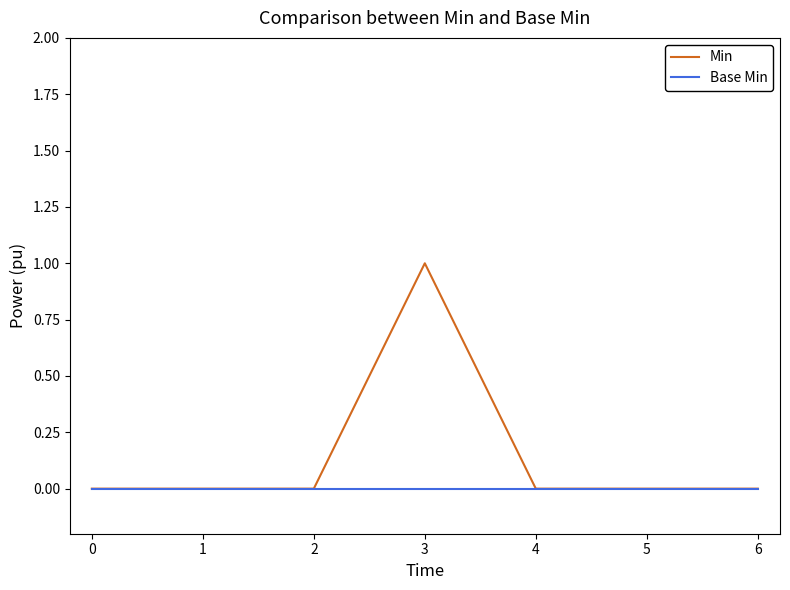

Which series has the largest range (max minus min)?

Min